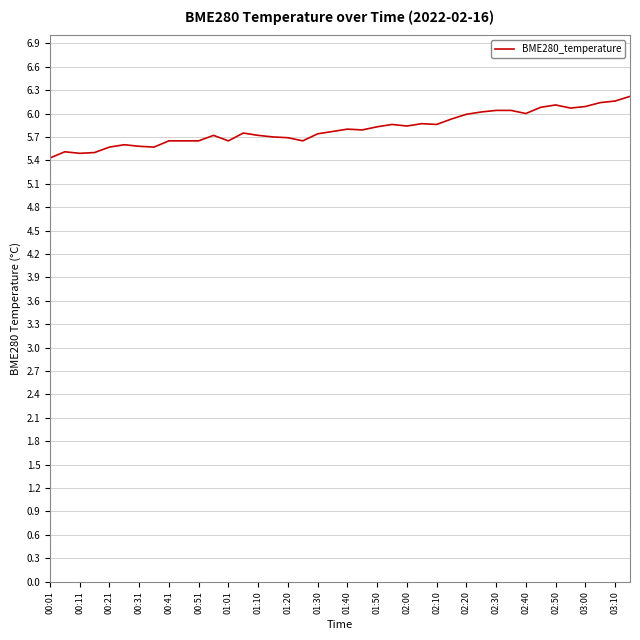

How many lines are shown in the chart?

1